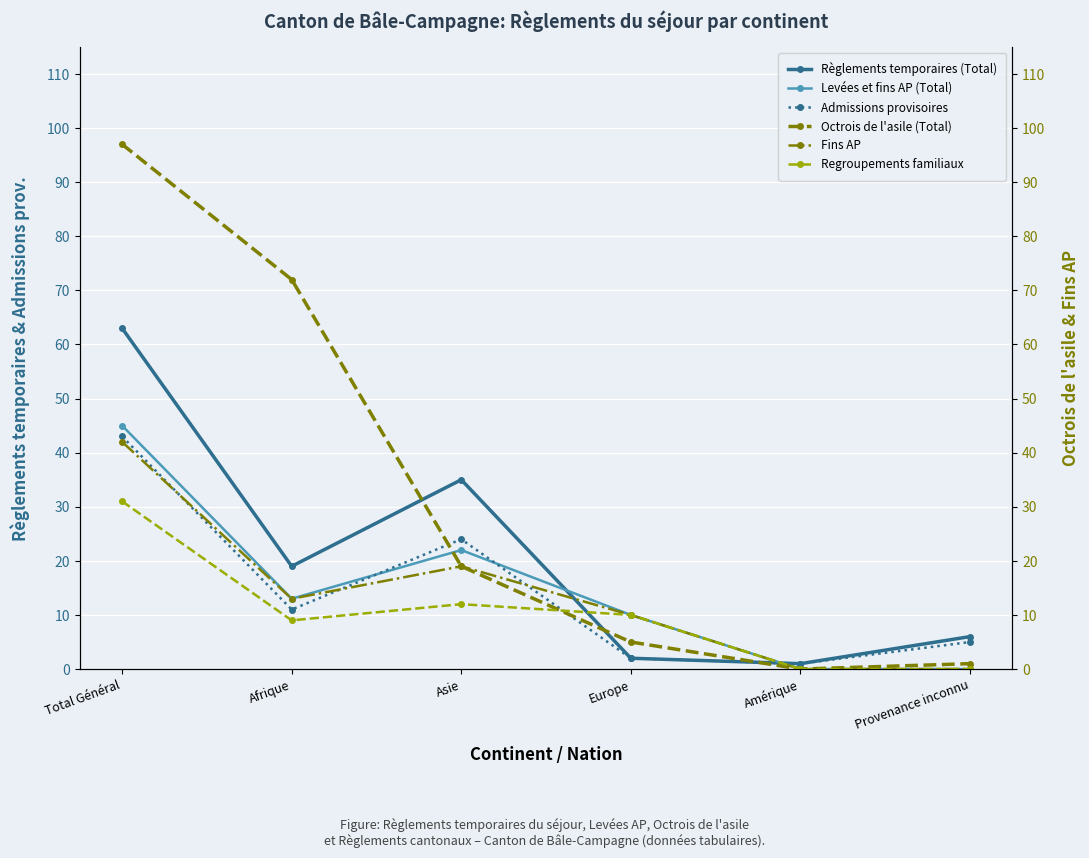

Between Afrique and Europe, which series saw the biggest shift?

Octrois de l'asile (Total)